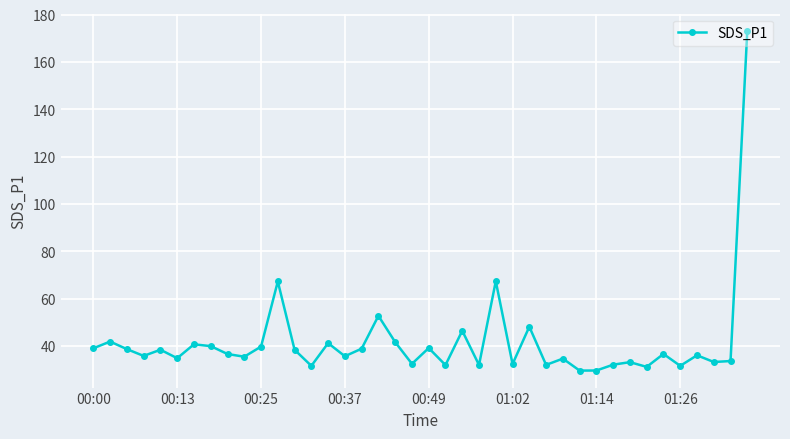

What is the sum of all values?

1663.6